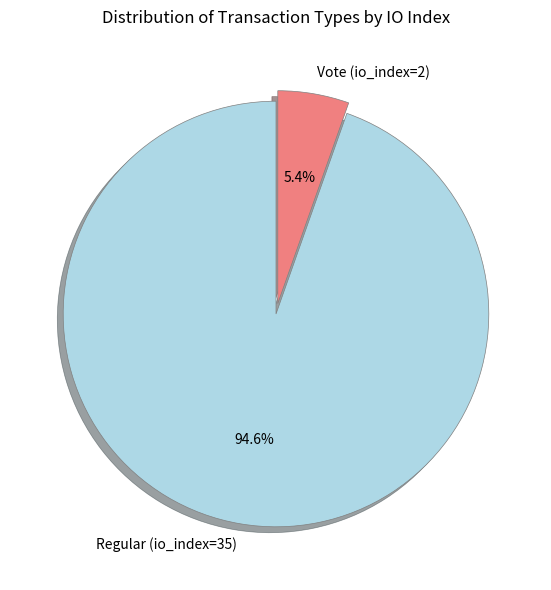

How many slices are in this pie chart?

2